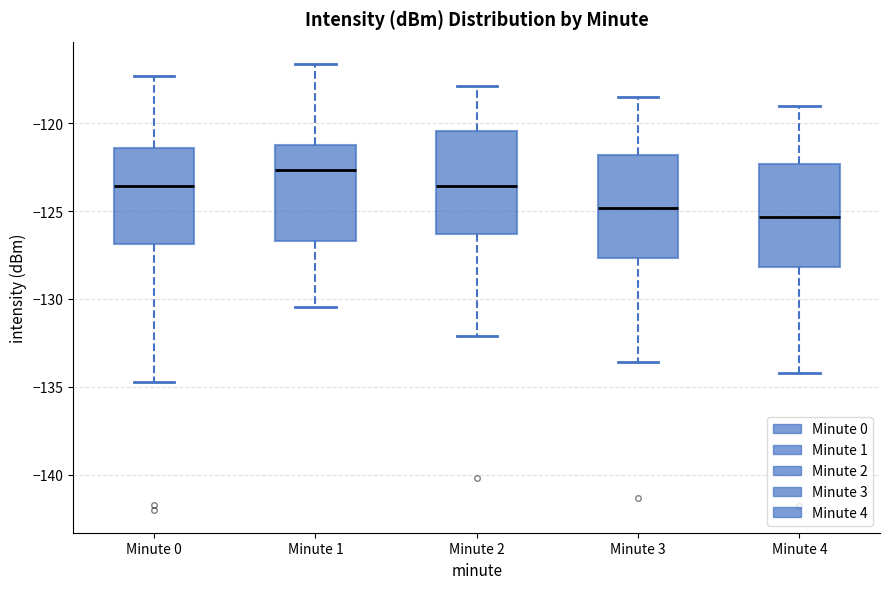

Reading left to right, read every box against the y-axis: the position of its median line, the range the box covers, and the ends of its whiskers. The values are not printed on the chart, so give them approximately, as read against the axis.

Minute 0: median -123.5, box -127.0 to -121.5, whiskers -134.5 to -117.5
Minute 1: median -122.5, box -126.5 to -121.0, whiskers -130.5 to -116.5
Minute 2: median -123.5, box -126.5 to -120.5, whiskers -132.0 to -118.0
Minute 3: median -125.0, box -127.5 to -122.0, whiskers -133.5 to -118.5
Minute 4: median -125.5, box -128.0 to -122.5, whiskers -134.0 to -119.0